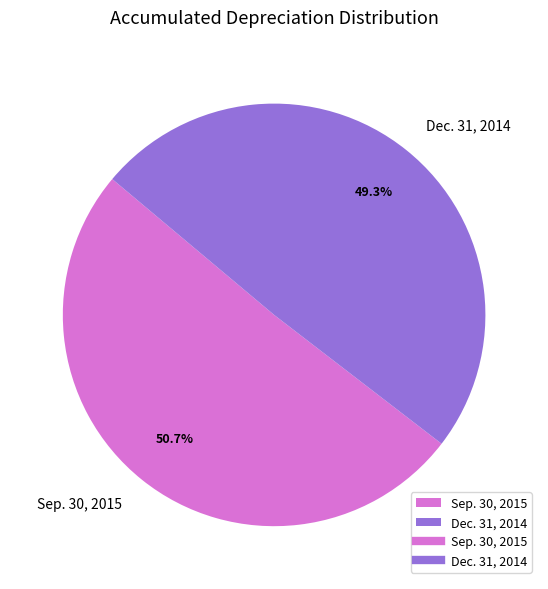

The Dec. 31, 2014 slice represents 49% of the pie. True or false?

True